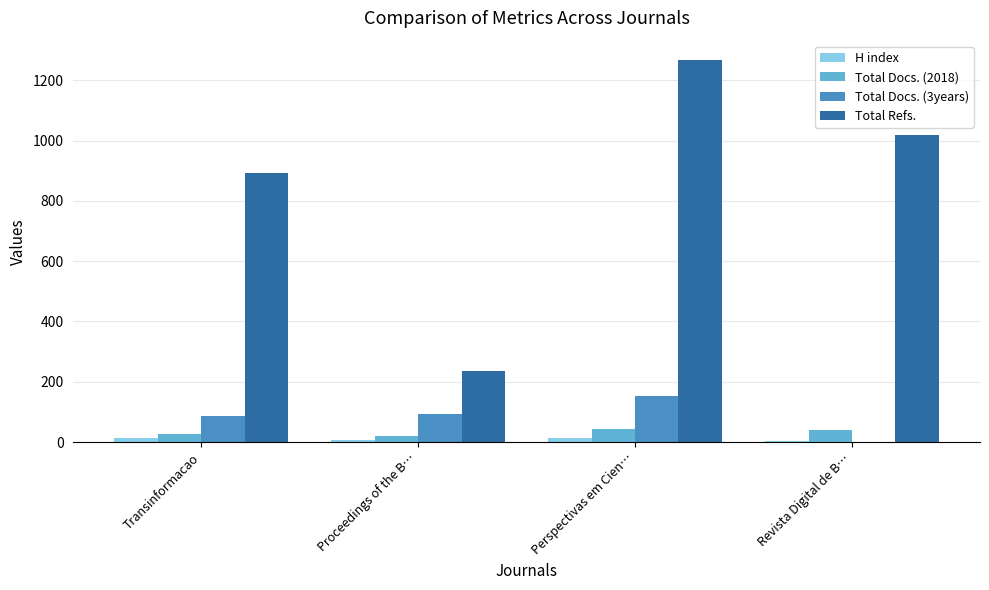

Which label corresponds to the largest value in the chart?

Perspectivas em Cien…